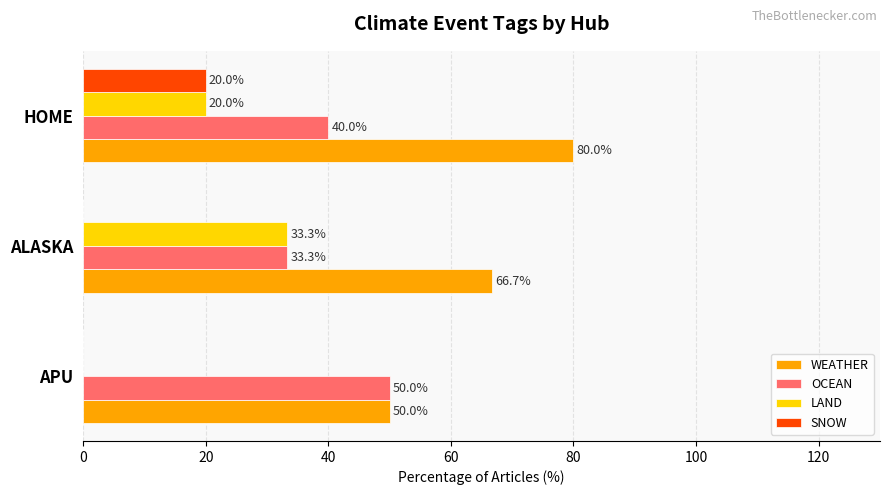

True or false: OCEAN has a value of 40.0 at HOME.

True